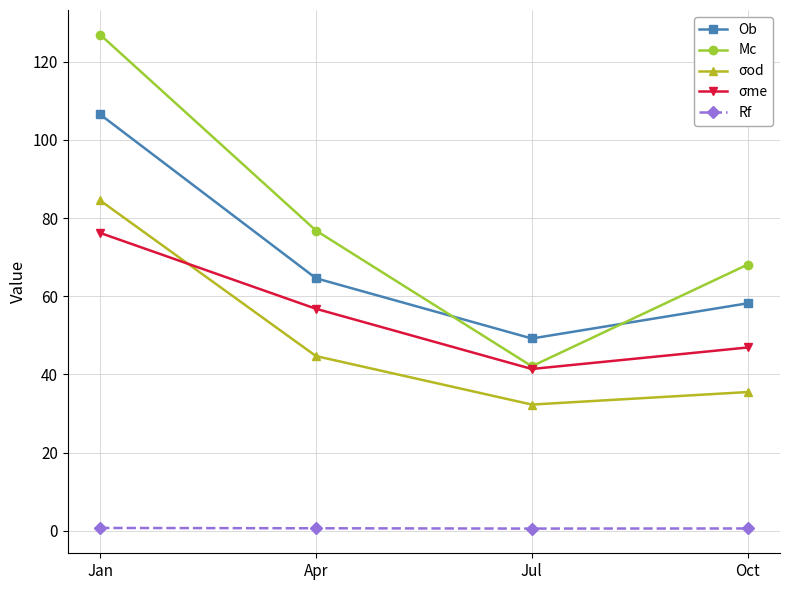

What is the difference between the maximum and second lowest values in the Ob series?

48.3